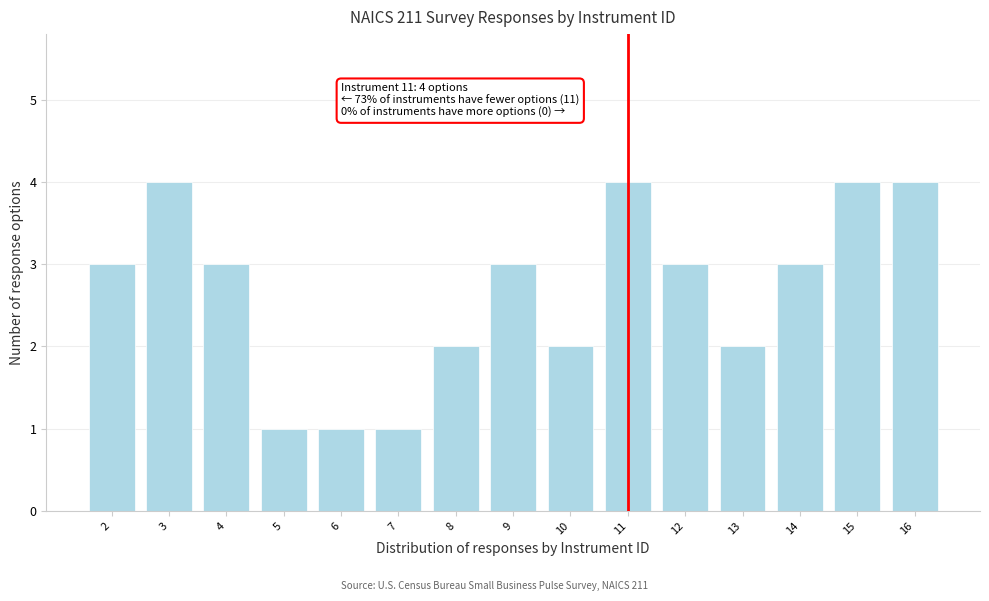

Reading left to right, what are all the values shown in this chart?

2=3	3=4	4=3	5=1	6=1	7=1	8=2	9=3	10=2	11=4	12=3	13=2	14=3	15=4	16=4